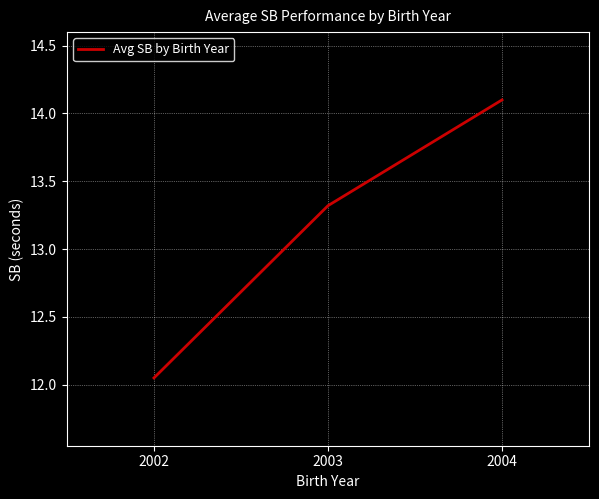

What value does the data have at 2003?

13.3